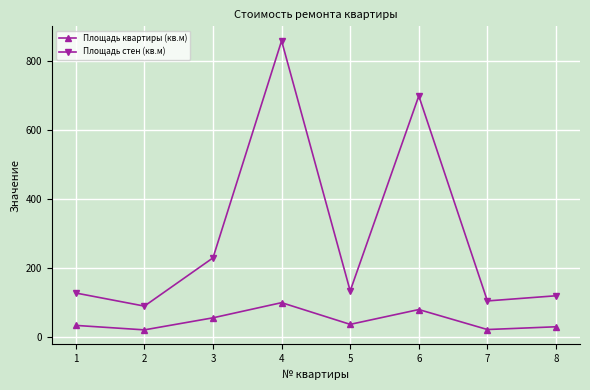

How many values in the Площадь стен (кв.м) series are below 134?

4